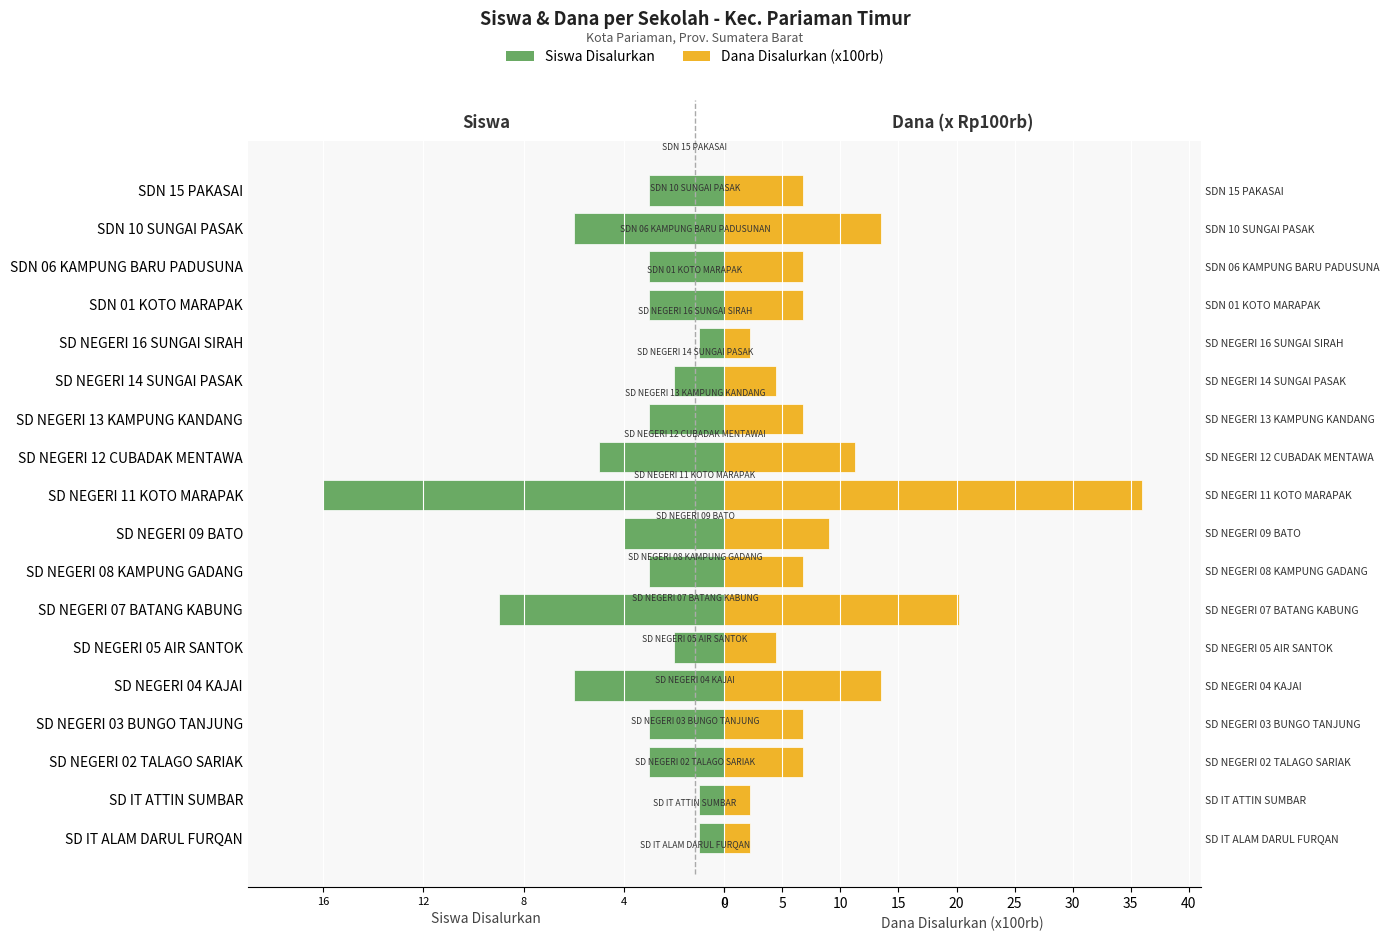

How many categories are shown in the chart?

18